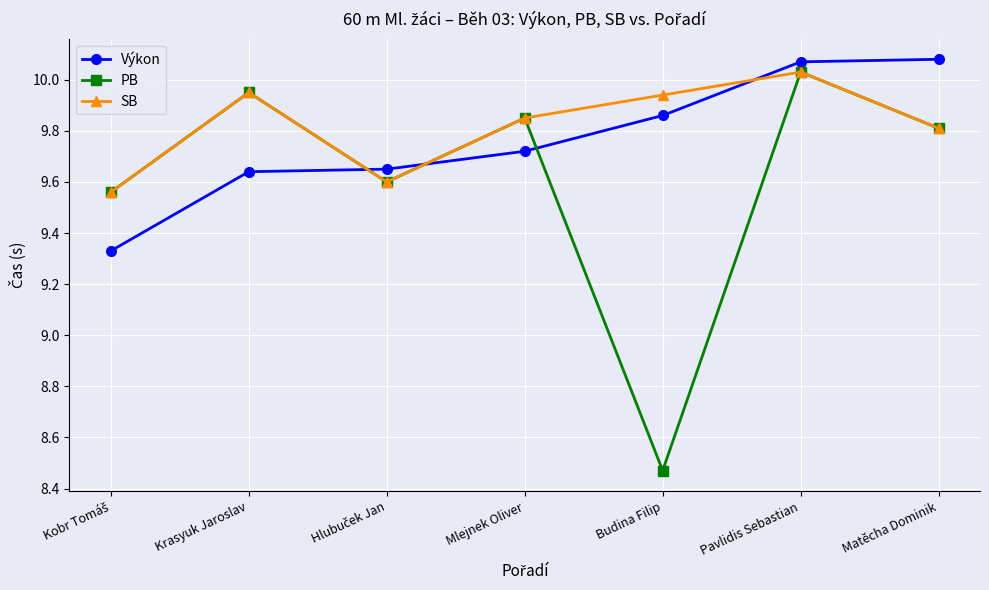

Which category has the lowest value across all series?

Budina Filip